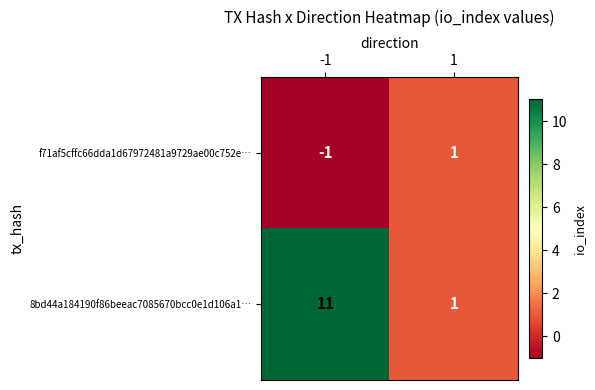

Between -1 and 1, which series saw the biggest shift?

8bd44a184190f86beeac7085670bcc0e1d106a1…